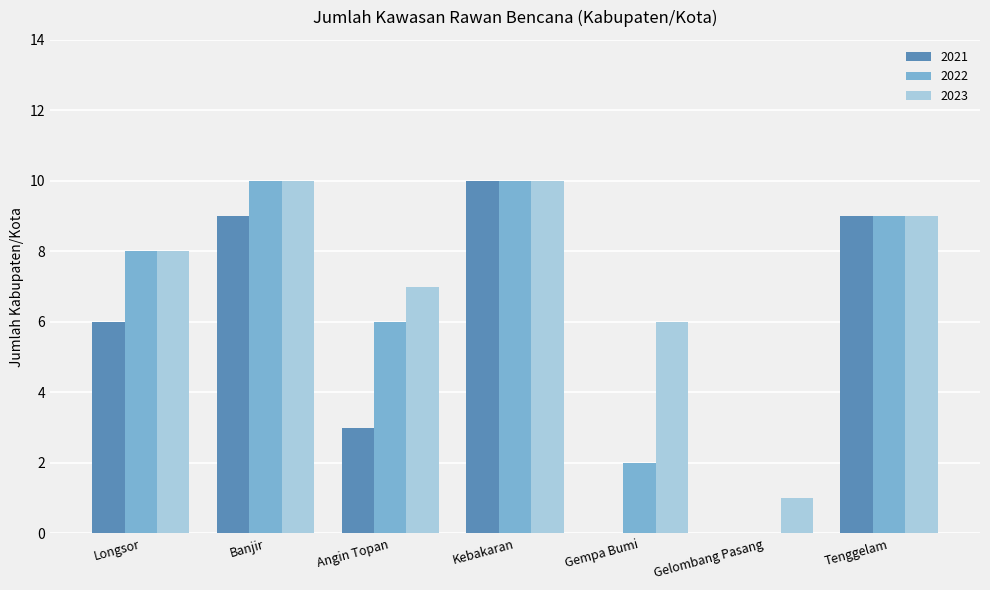

What is the total value across all series at Angin Topan?

16